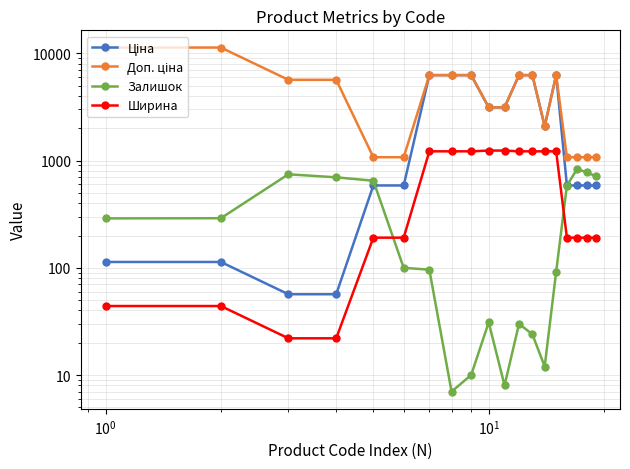

Which series ends up on top after the final intersection of Ширина and Залишок?

Залишок